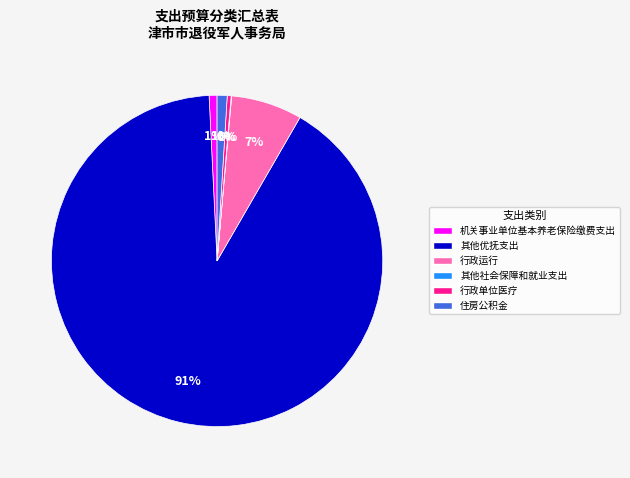

What is the largest slice in the pie chart?

其他优抚支出